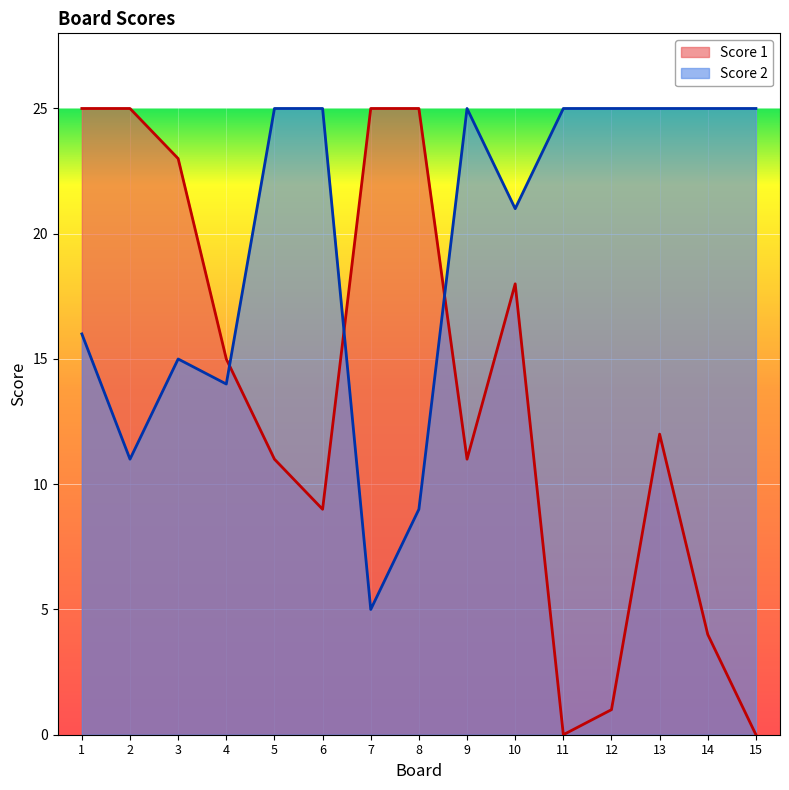

The value of Score 2 at 7 is 5. True or false?

True